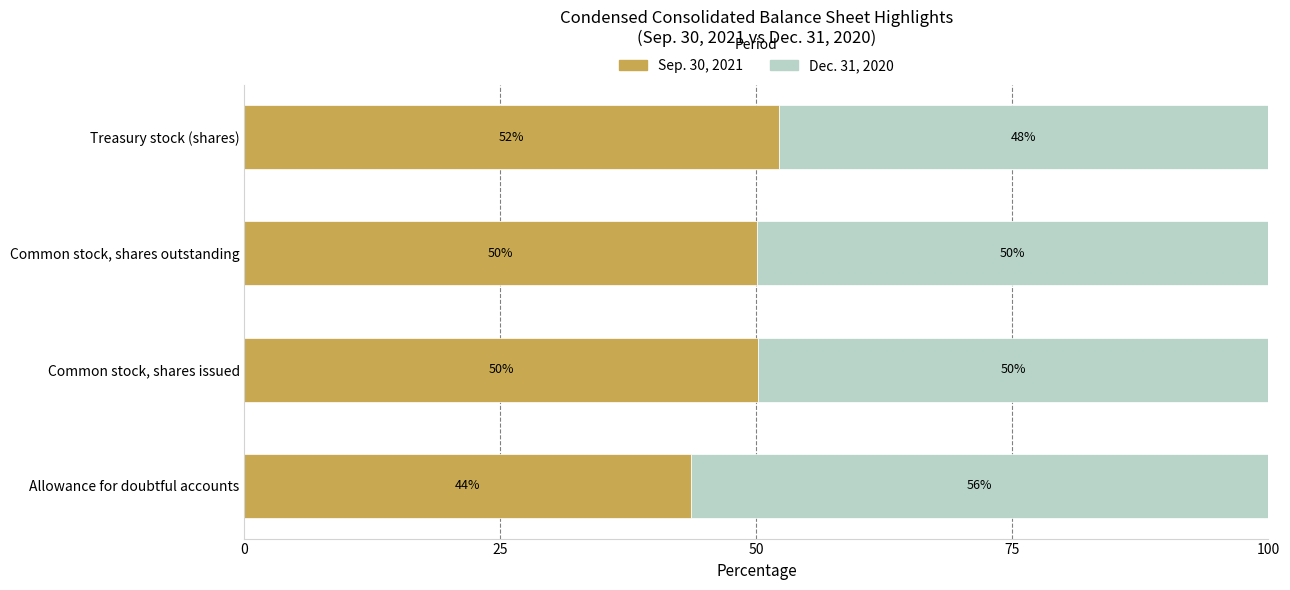

Where is Sep. 30, 2021 nearest to the value 47?

Common stock, shares outstanding